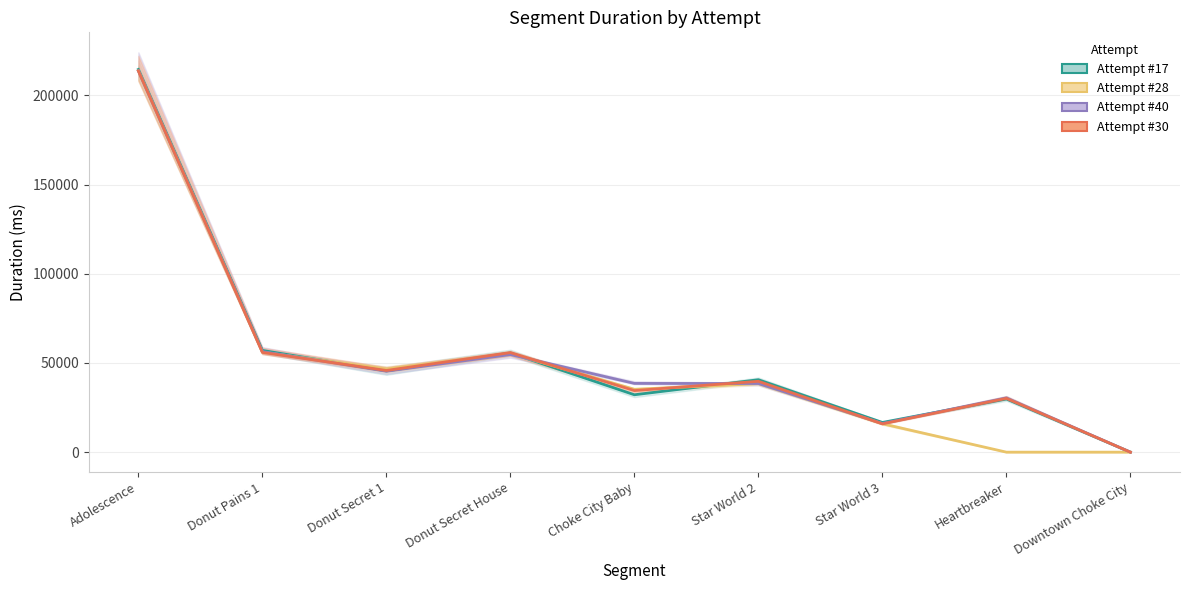

Rank the series by their maximum value, from highest to lowest.

Attempt #17, Attempt #28, Attempt #40, Attempt #30